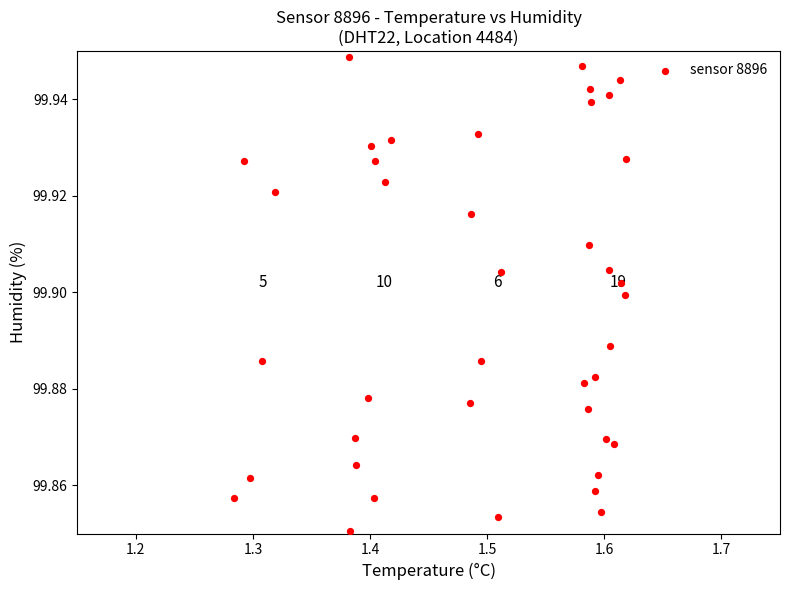

What is the range of X values (max minus min)?

0.3